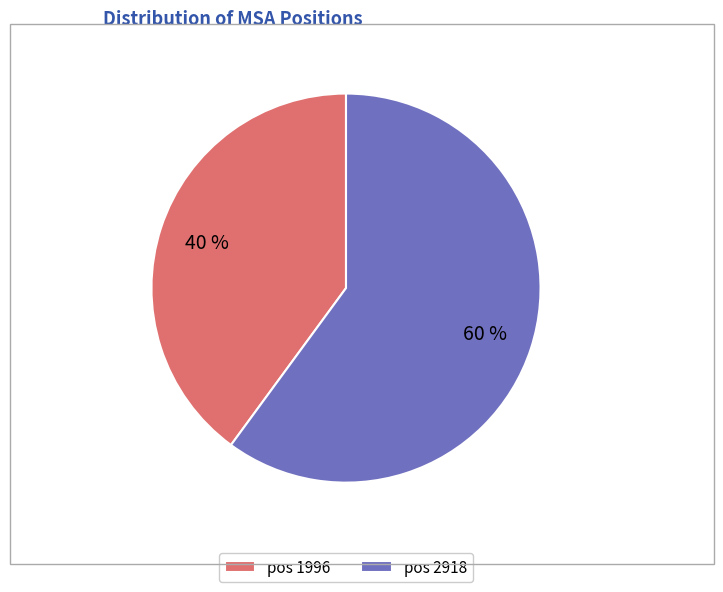

What is the largest slice in the pie chart?

pos 2918